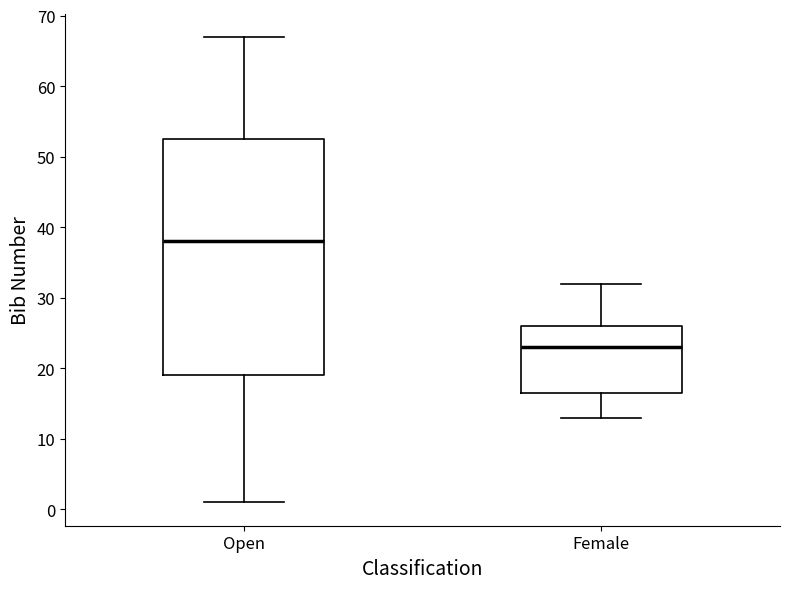

Reading left to right, transcribe this box plot: for each box, give where its median line is, the range the box spans, and where its two whiskers end, as read against the y-axis. The values are not printed on the chart, so give them approximately, as read against the axis.

Open: median 38, box 19 to 53, whiskers 1 to 67
Female: median 23, box 17 to 26, whiskers 13 to 32